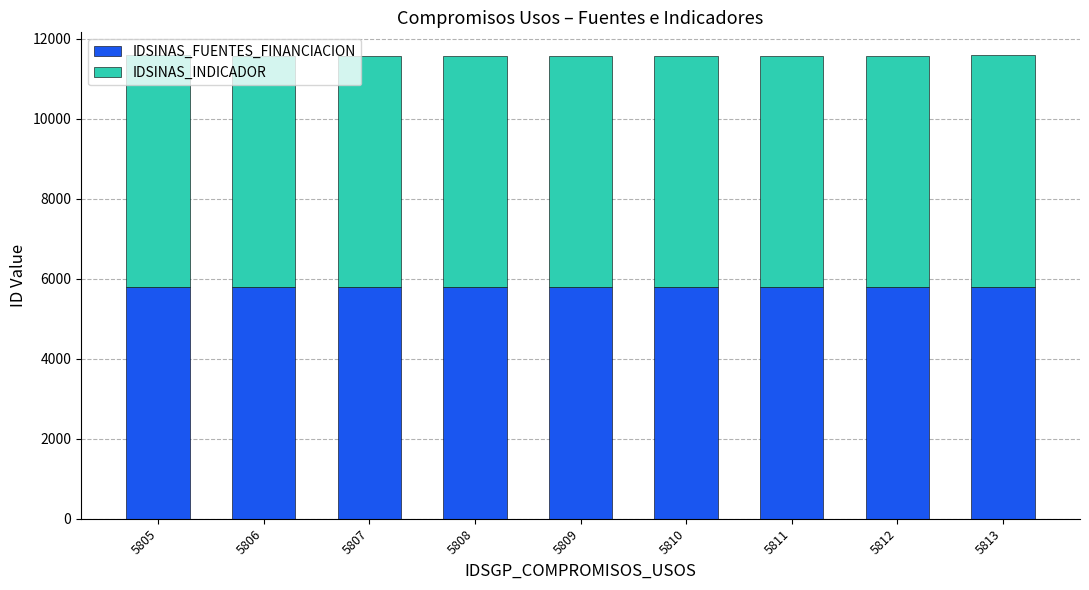

What is the highest value of the IDSINAS_FUENTES_FINANCIACION series?

5801